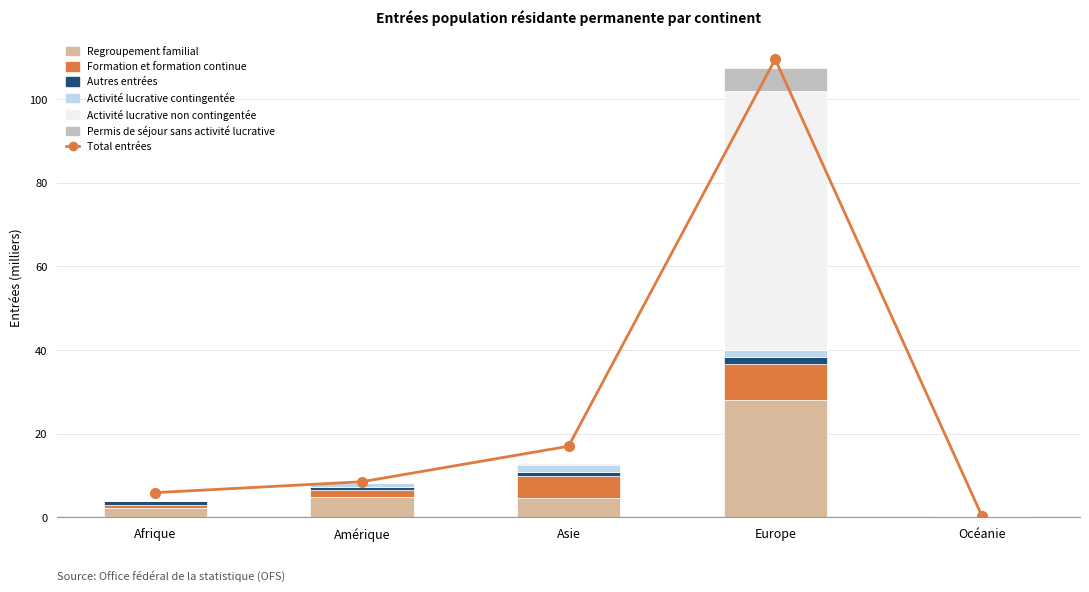

The Formation et formation continue series shows 5.1 at Asie. True or false?

True